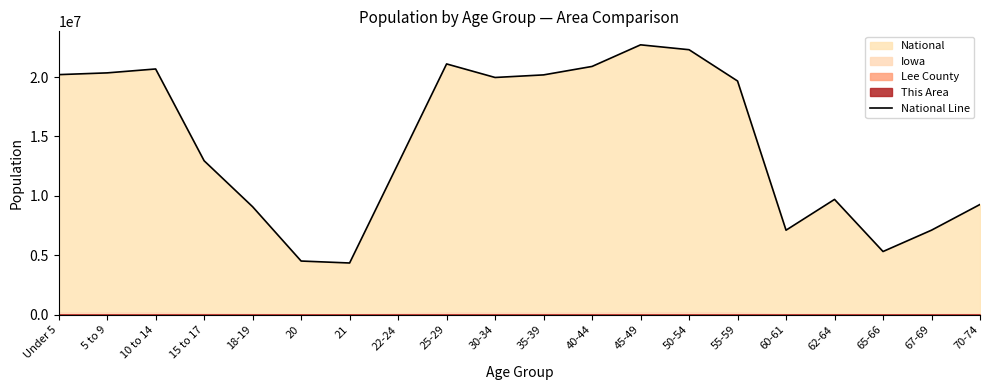

Reading right to left, list all the values displayed in this chart.

9278166	7115361	5319902	9704197	7113727	19664805	22298125	22708591	20890964	20179642	19962099	21101849	12712576	4354294	4519129	9086089	12954254	20677194	20348657	20201362